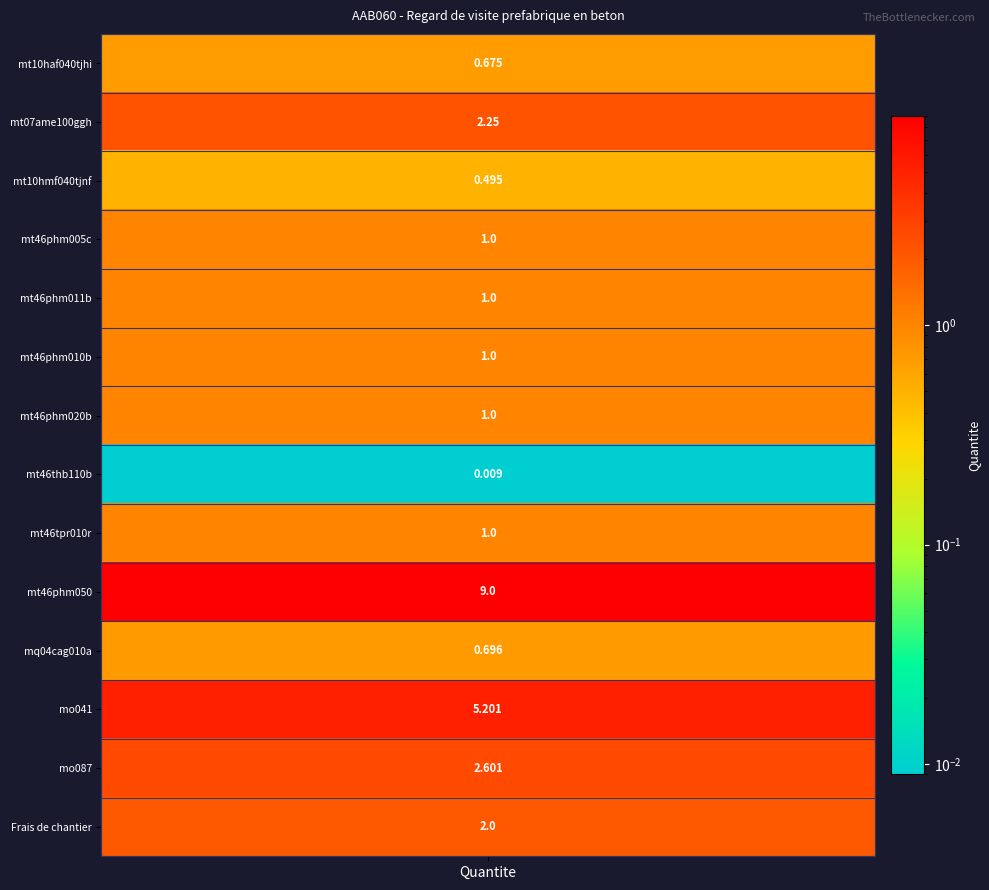

What is the ratio of the value at mq04cag010a to the value at mo087?

0.3